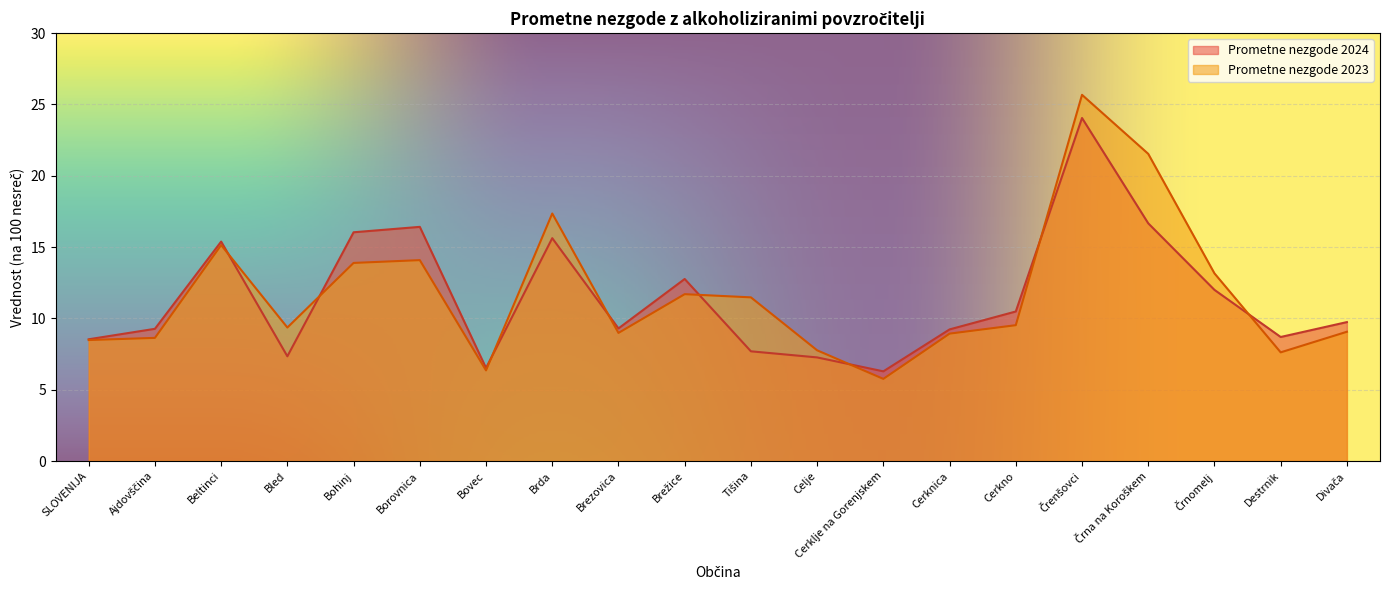

Which series has the largest total across all categories?

Prometne nezgode 2023